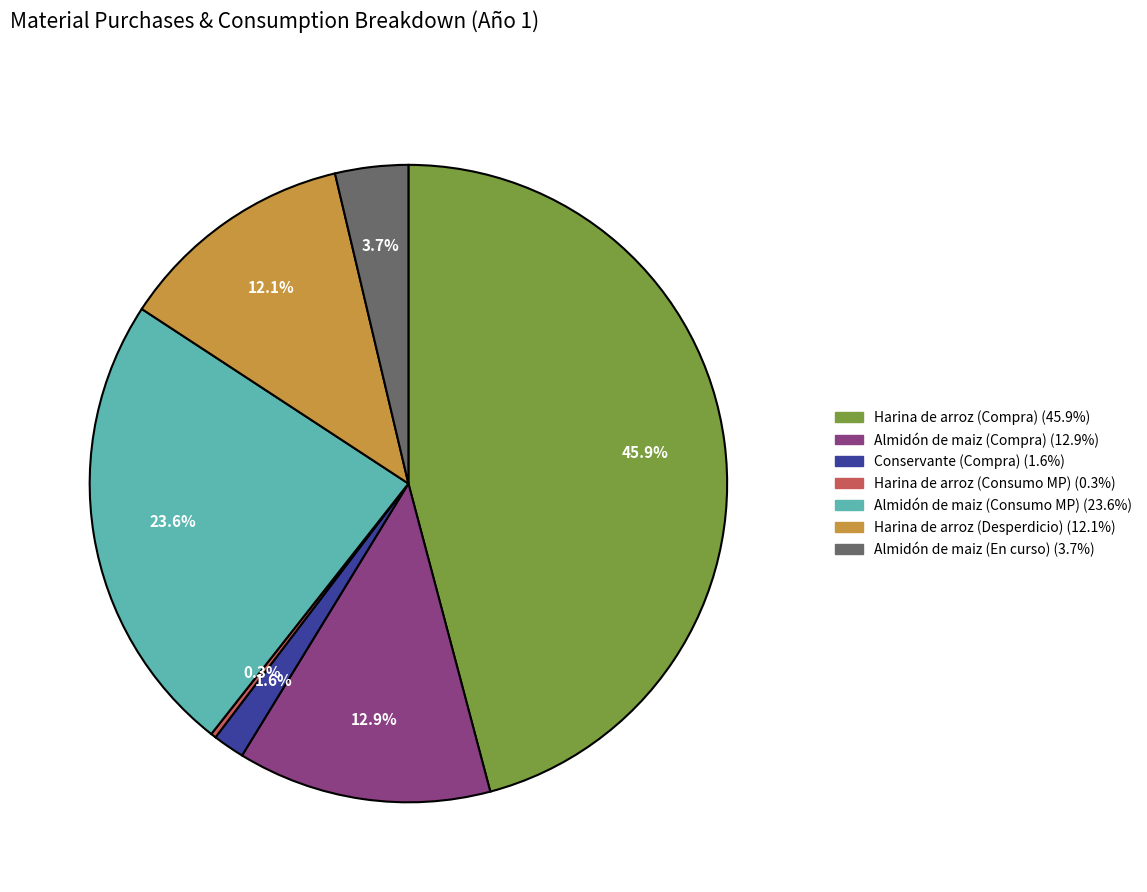

Which slice is the largest?

Harina de arroz (Compra)